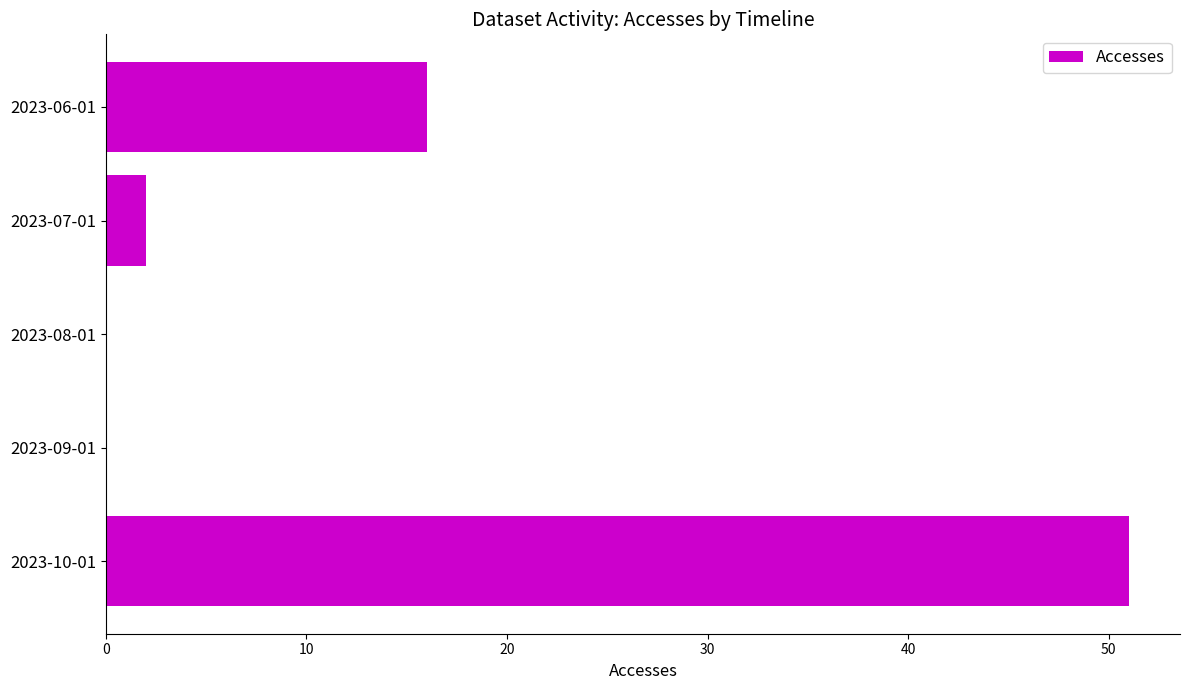

Count the number of data series in this chart.

1